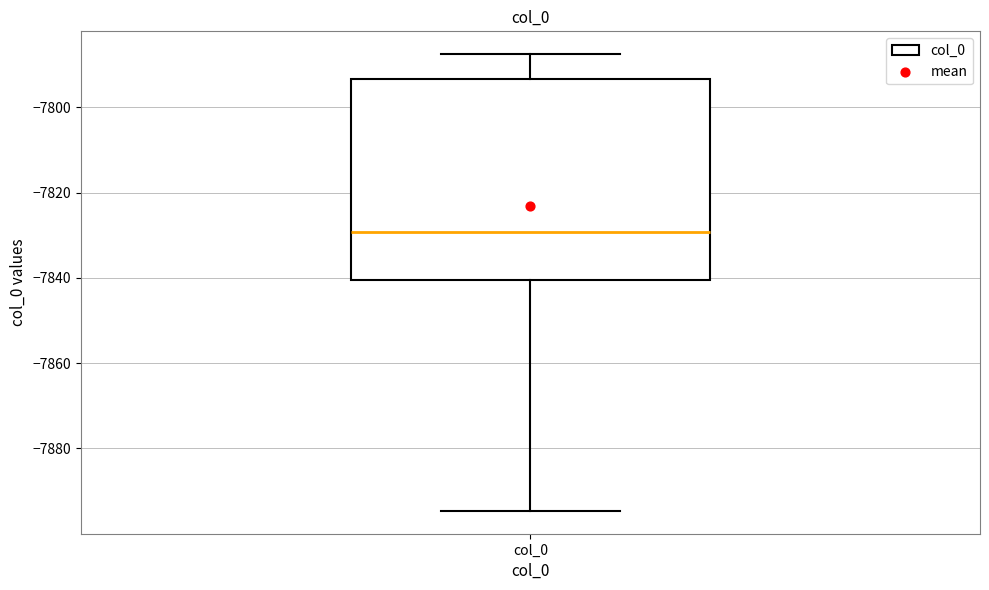

Where is the lower edge of the box for col_0 on the y-axis? The values are not printed on the chart, so give them approximately, as read against the axis.

-7840